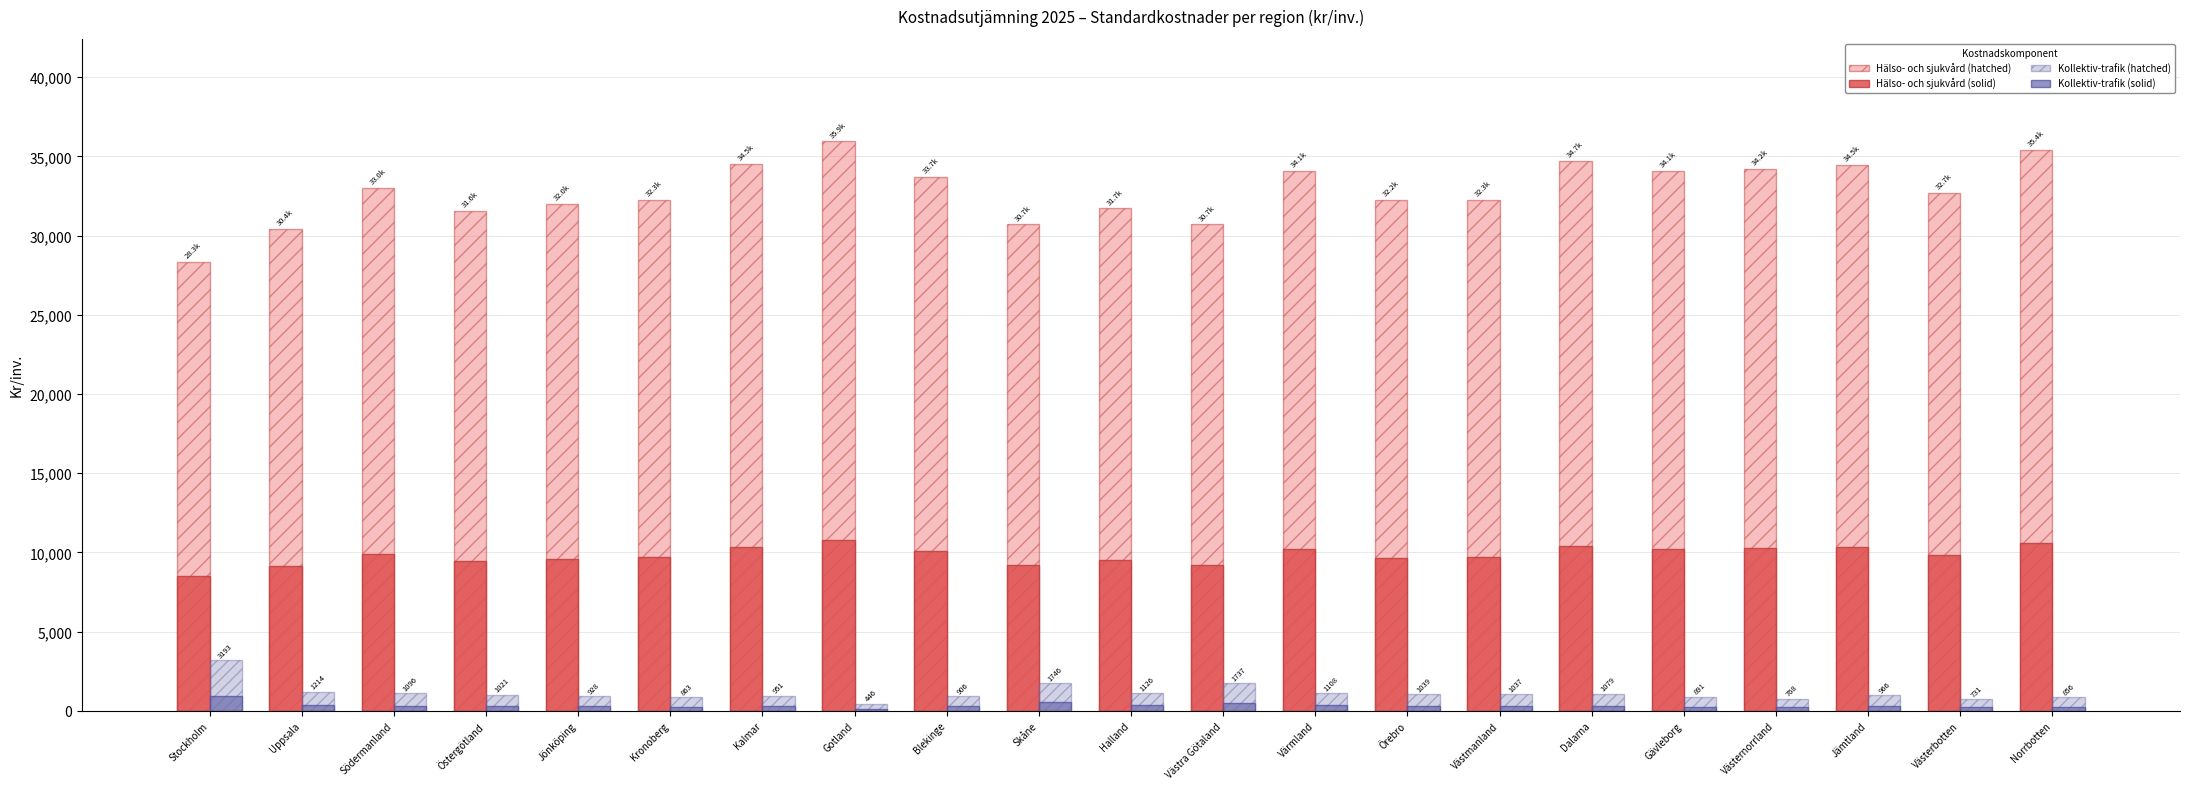

What is the greatest value displayed?

35947.0